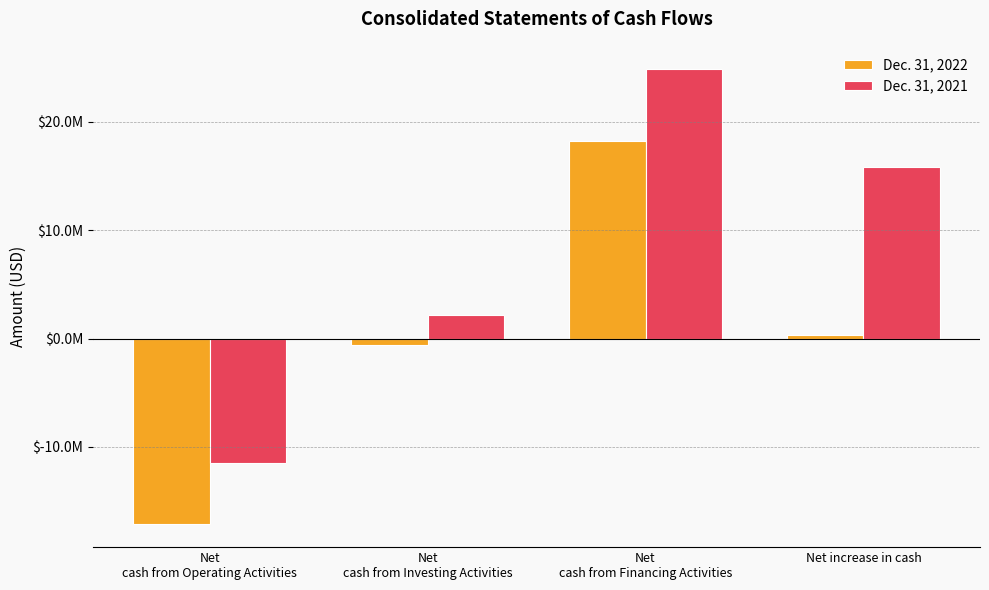

Are the bars horizontal?

No